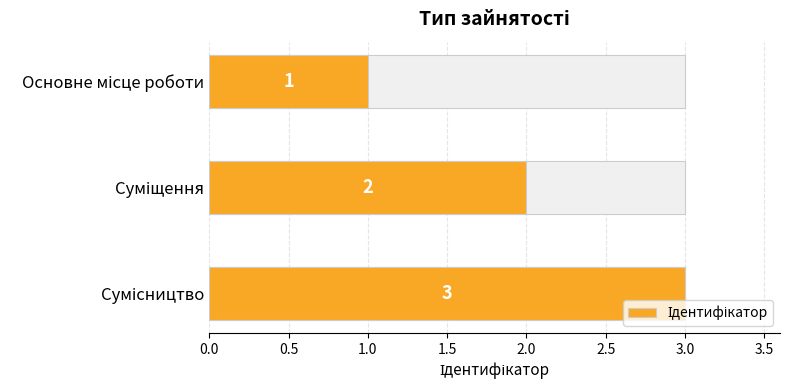

How many data points are above 2?

1